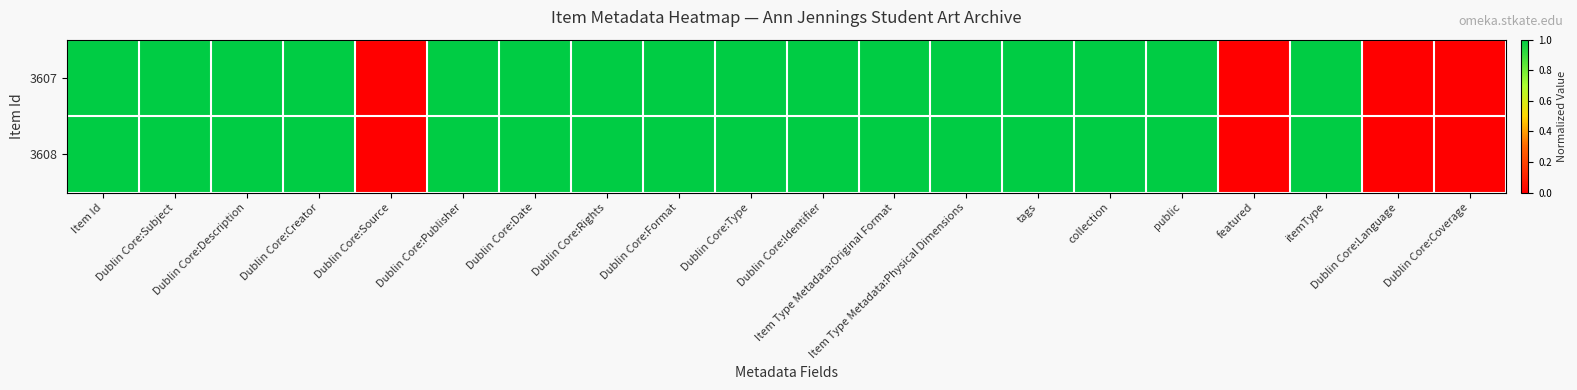

Which category has the lowest value across all series?

Dublin Core:Source